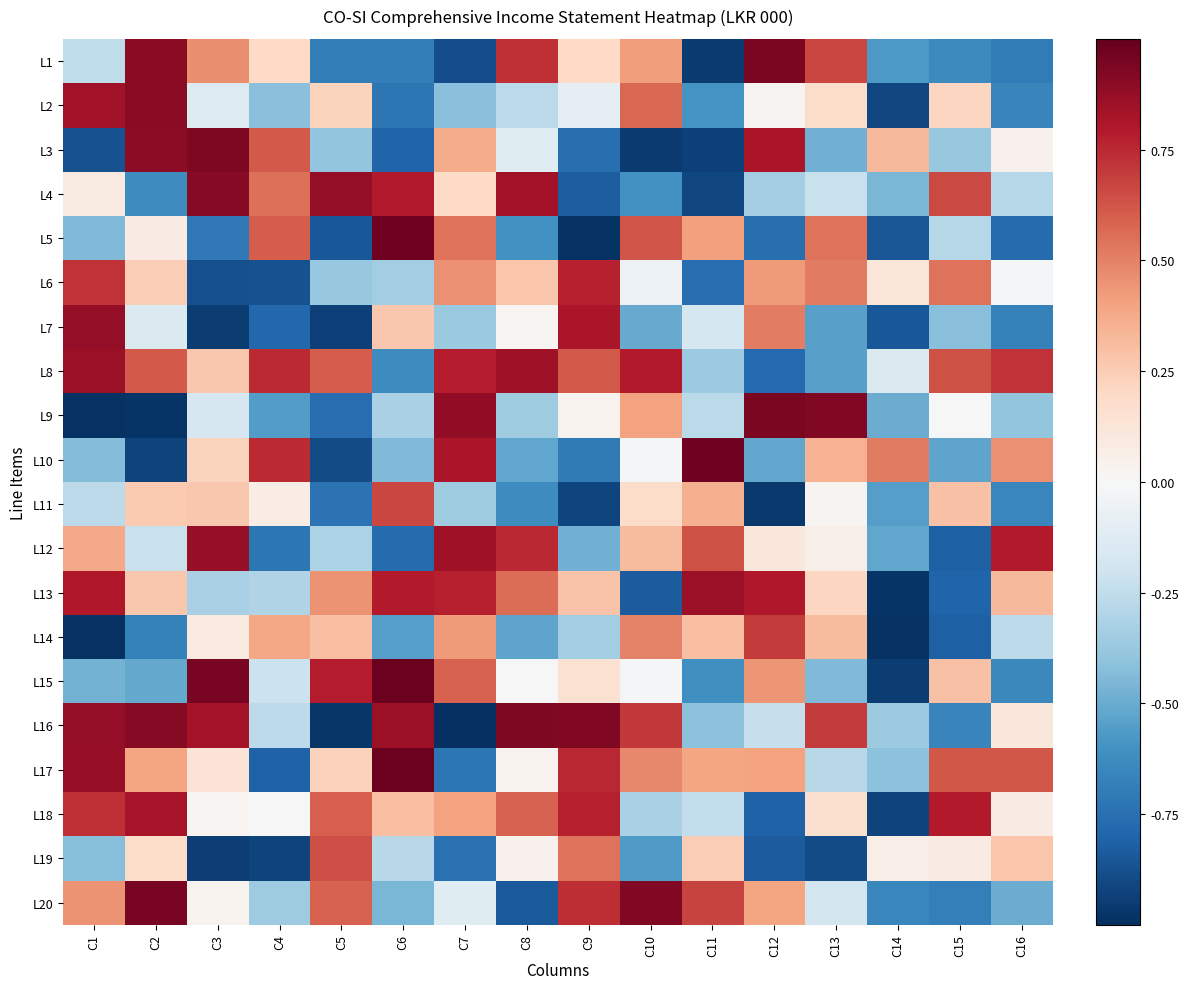

How many series are shown in this chart?

20